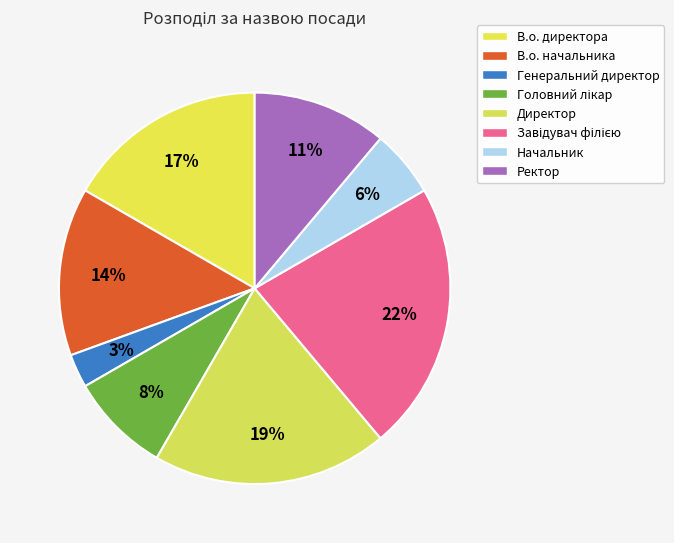

To the nearest percent, what is the difference between the Головний лікар and Завідувач філією slice percentages?

14%